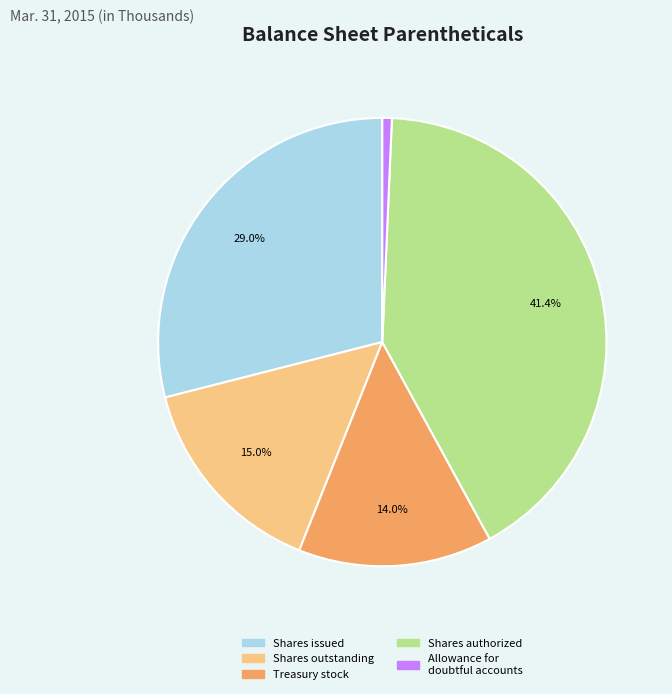

Which category has the biggest portion of the pie?

Shares authorized